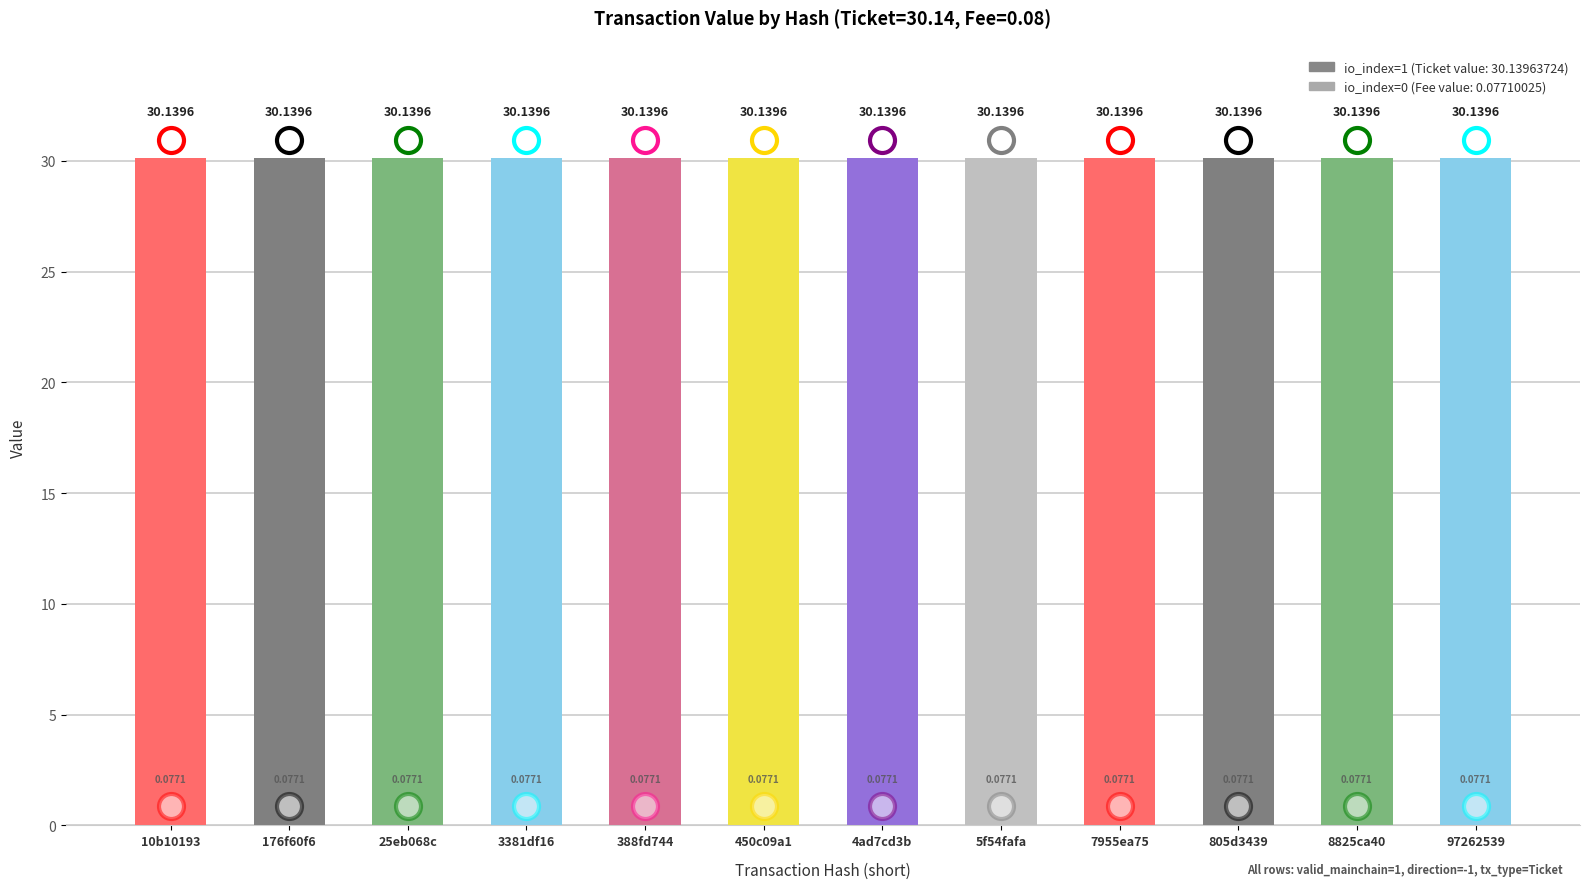

What is the label of the 1st bar from the right?

97262539